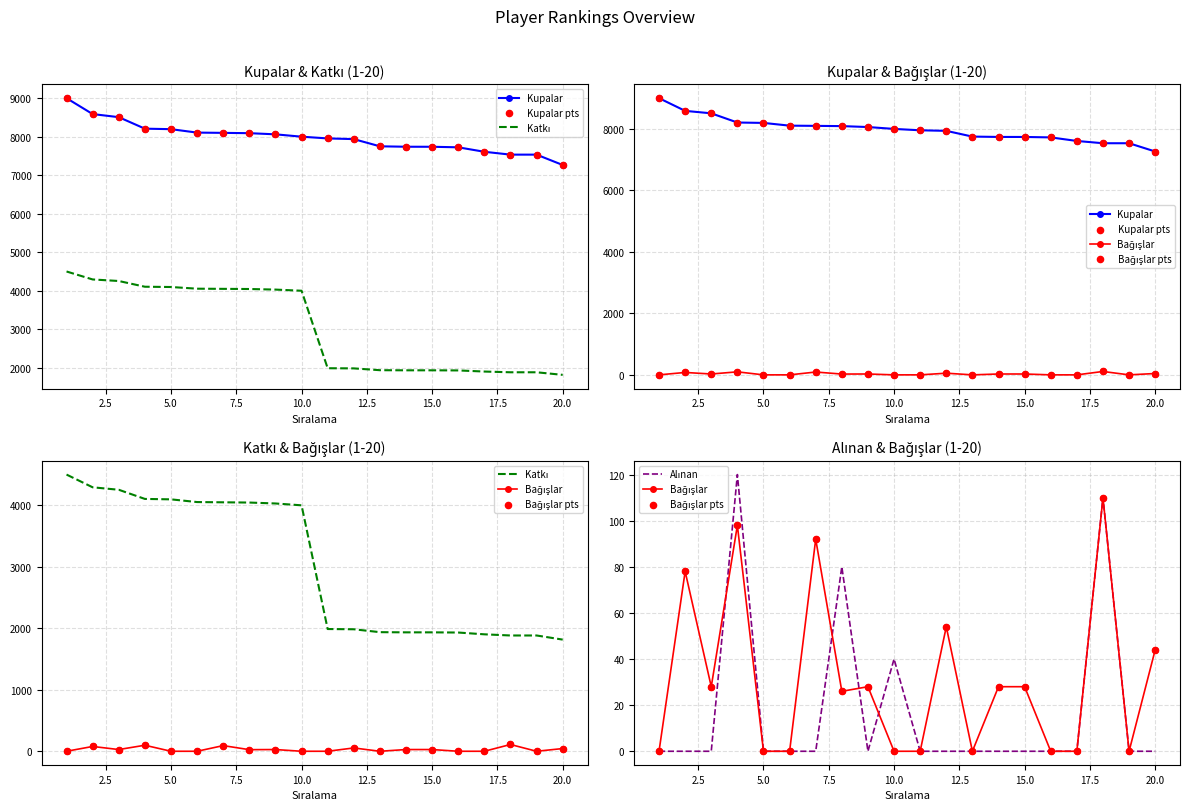

Which series reaches the minimum Y coordinate?

Bağışlar